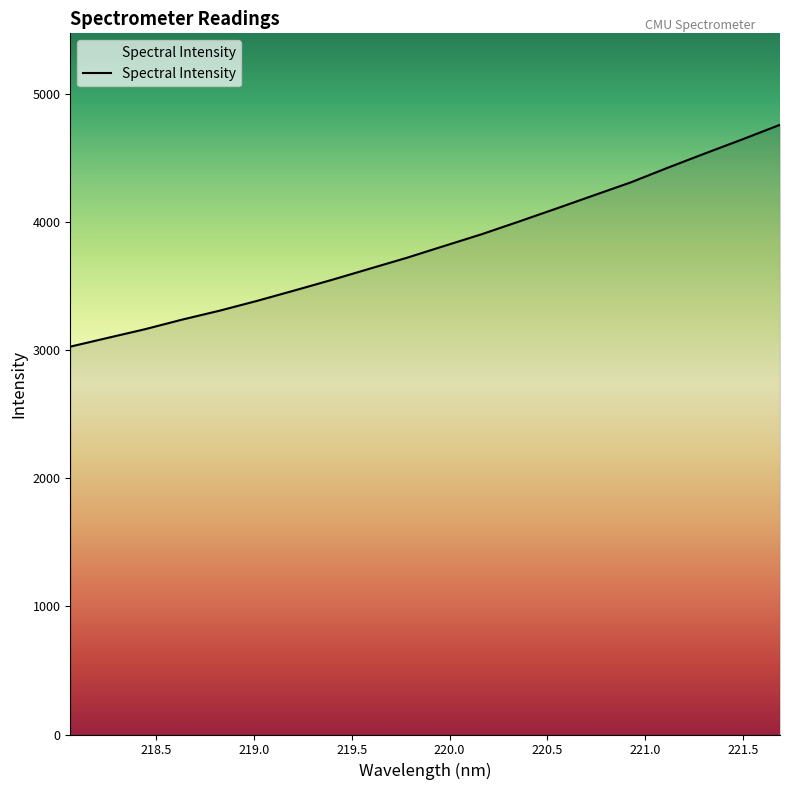

What is the minimum value shown in the chart?

3027.4